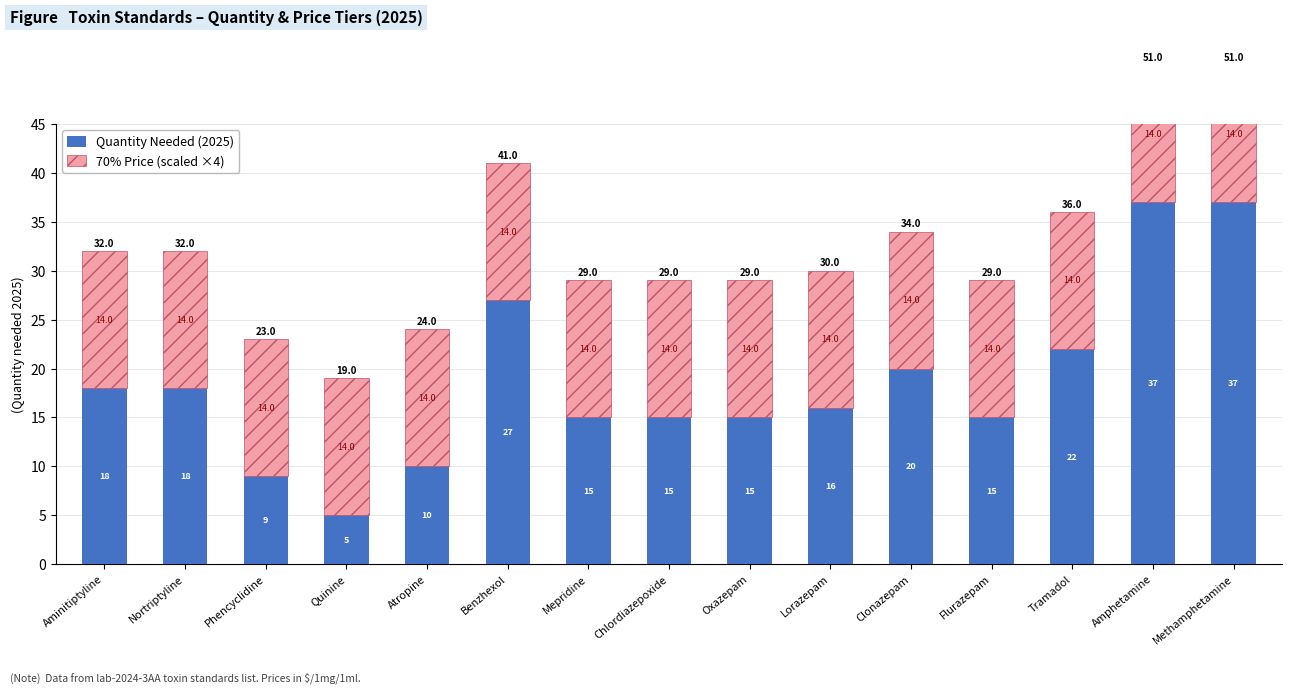

What is the minimum value for Quantity Needed (2025)?

5